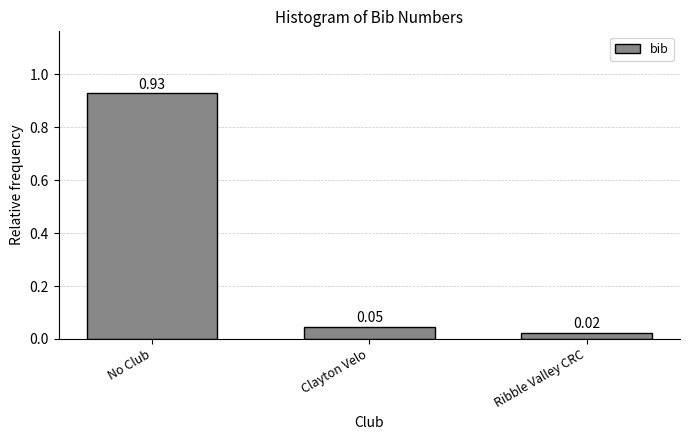

Where is the data nearest to the value 0?

Ribble Valley CRC